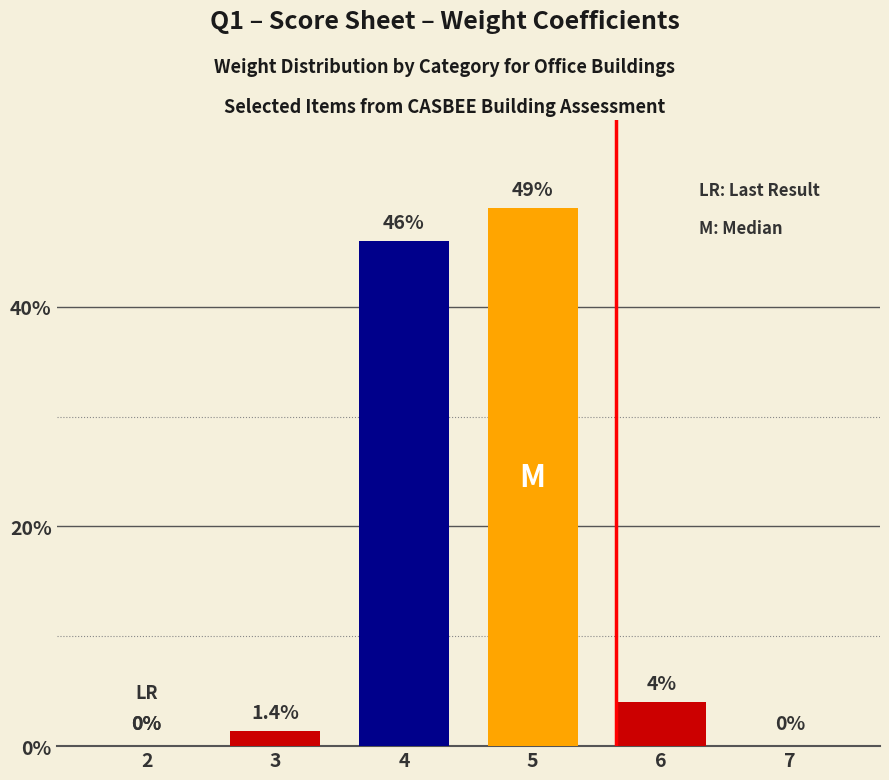

Between 3 and 7, which is larger?

3